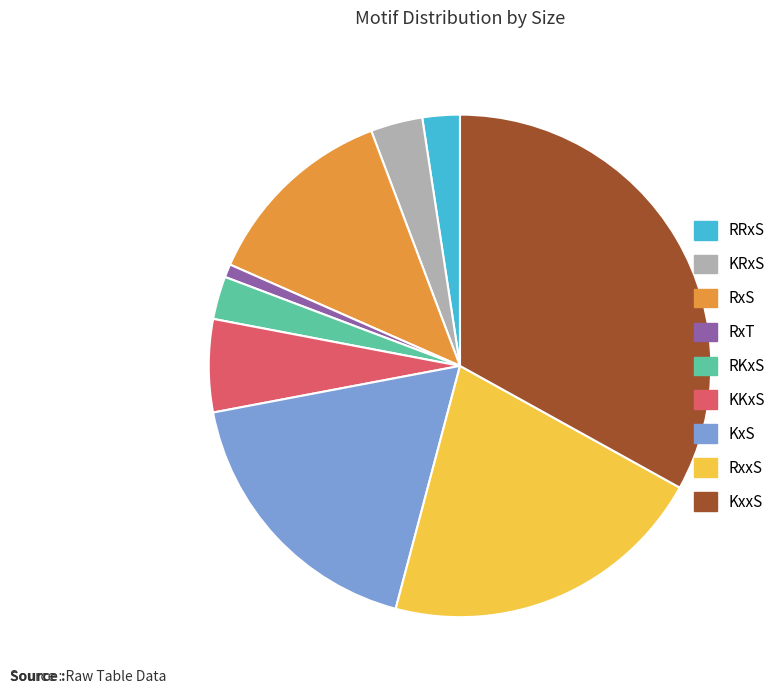

Does any single category account for the majority?

No